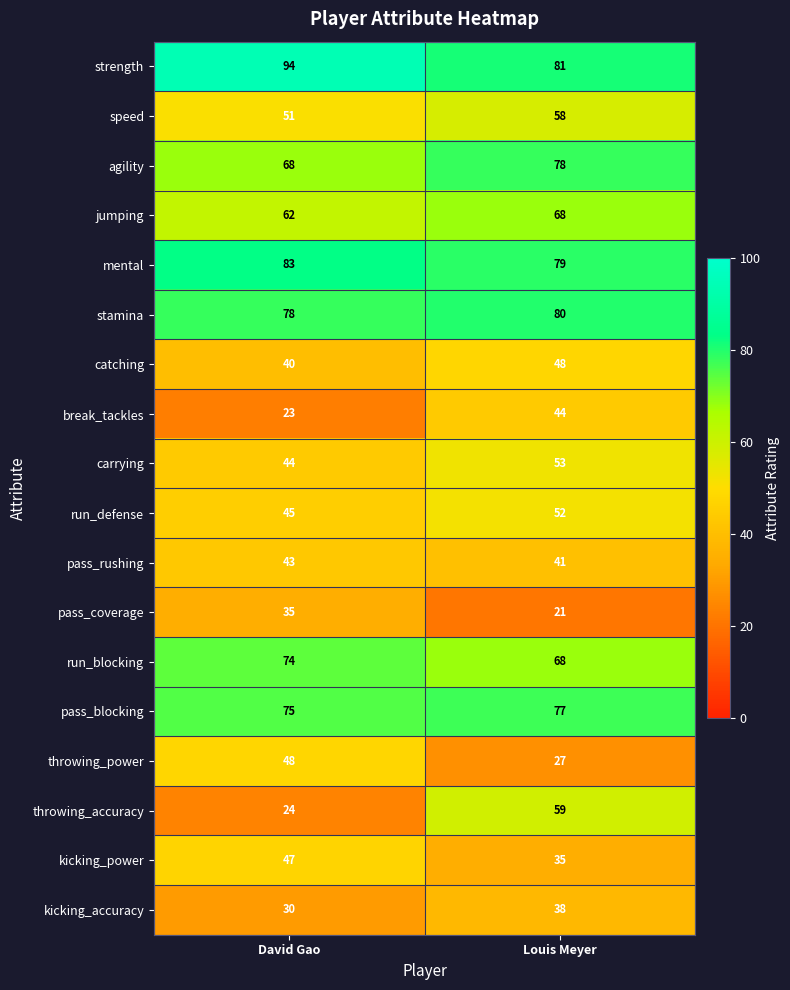

What is the average value of the run_blocking series?

71